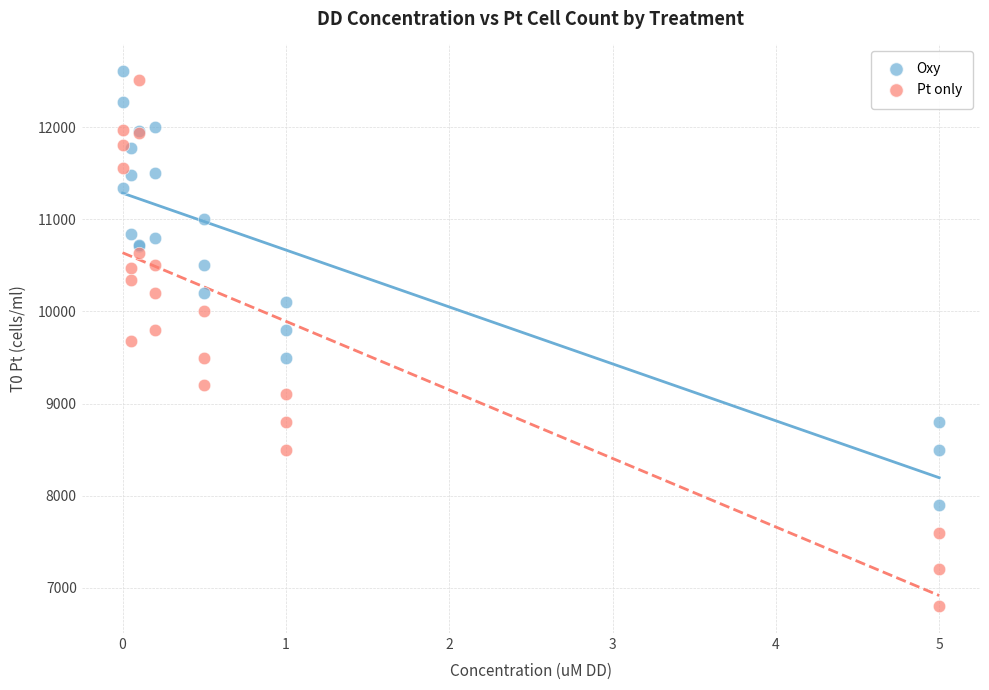

Which series reaches the maximum Y coordinate?

Oxy